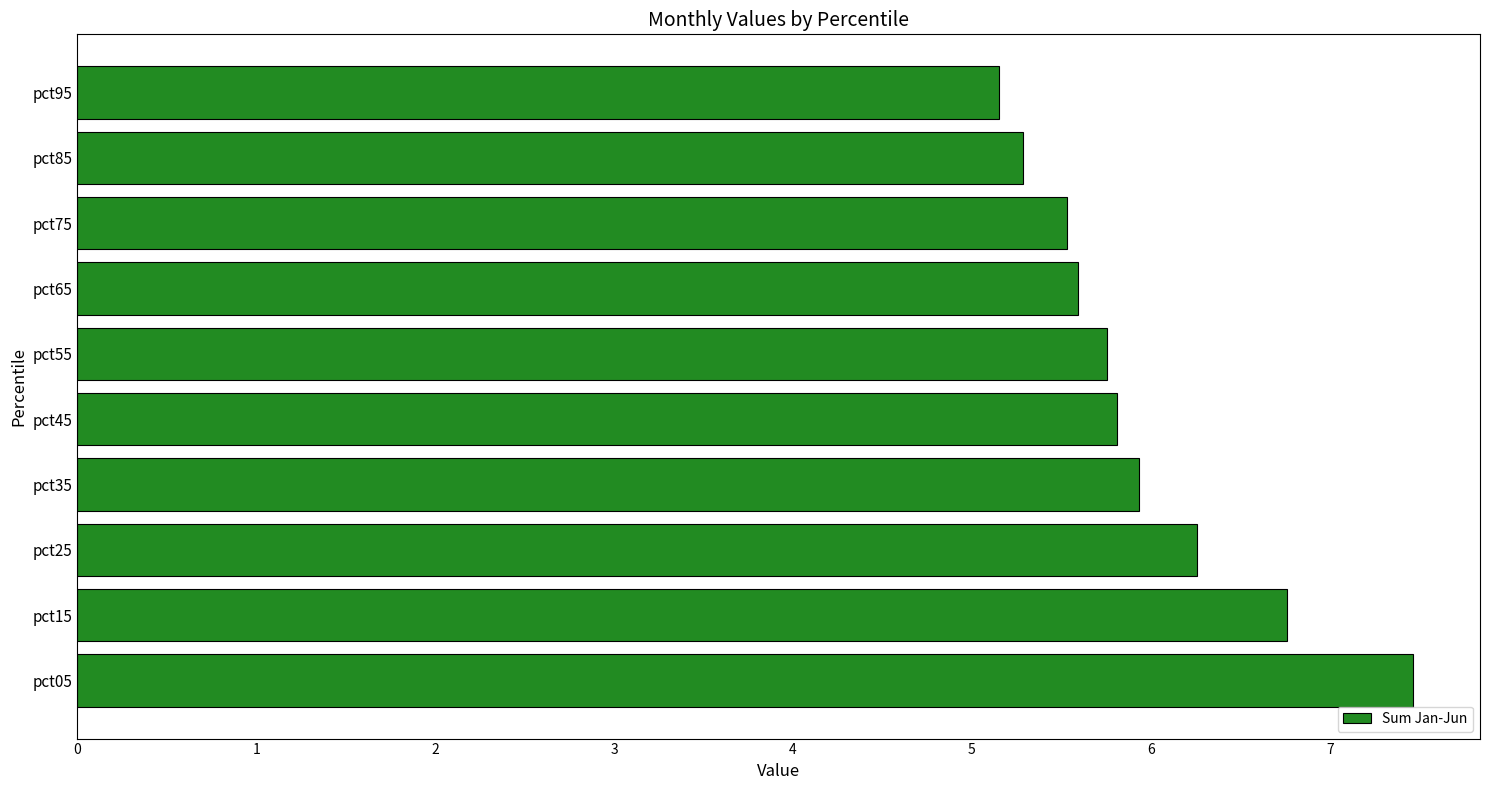

Between pct85 and pct25, which is larger?

pct25